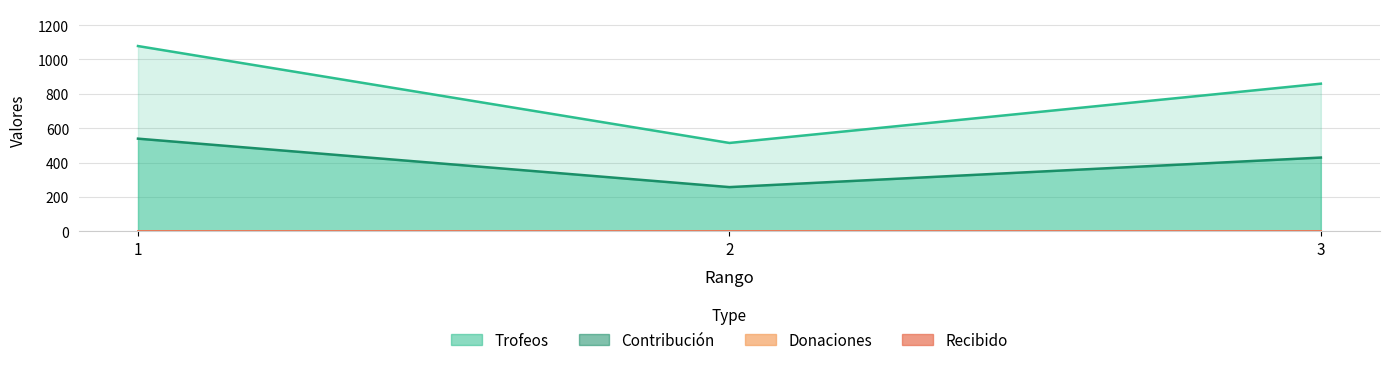

How many Contribución values are between 257 and 539?

3